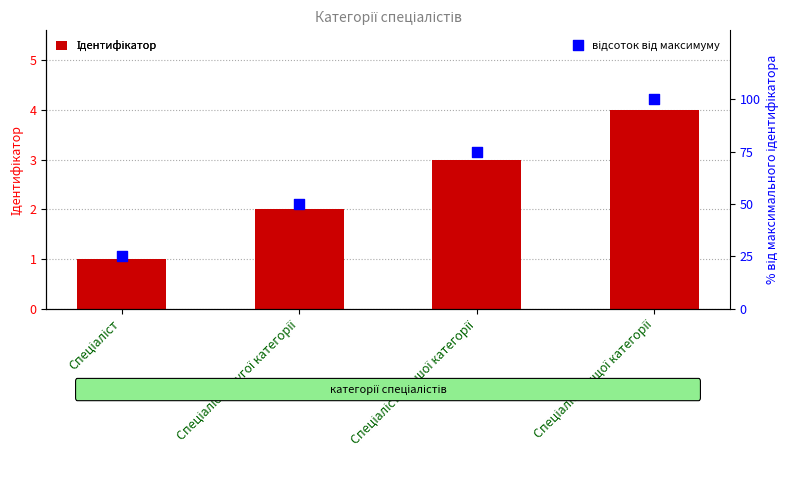

Which series contains the highest Y value?

відсоток від максимуму